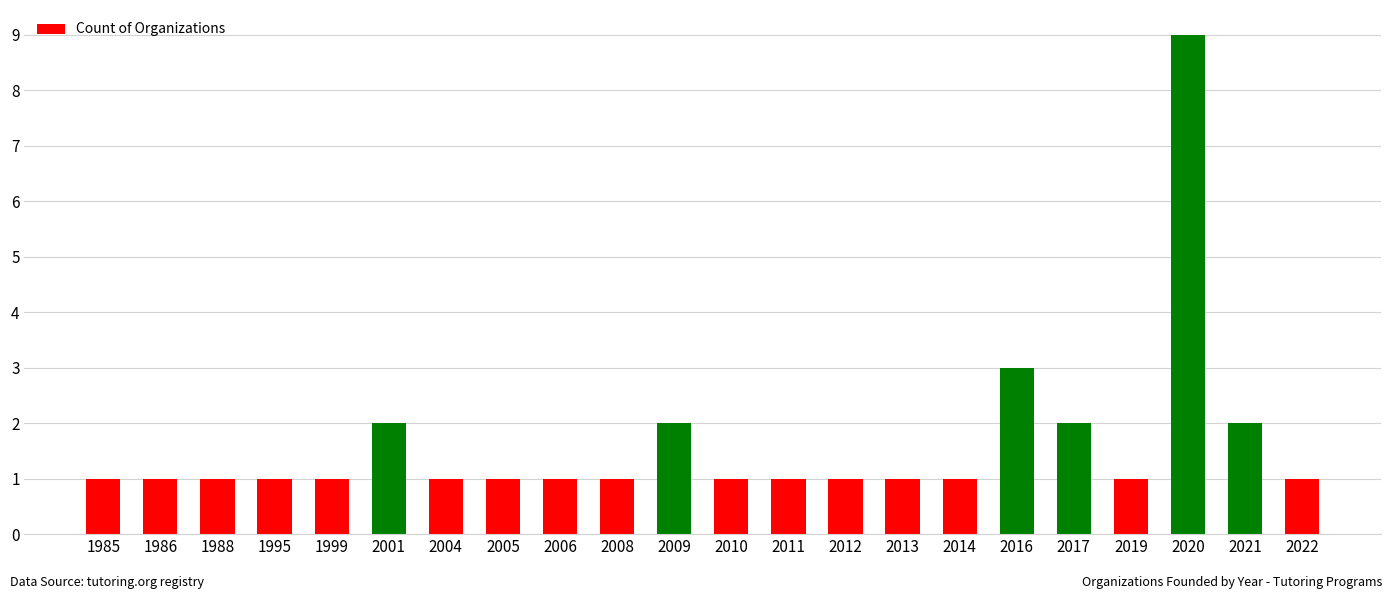

Which label corresponds to the largest value in the chart?

2020